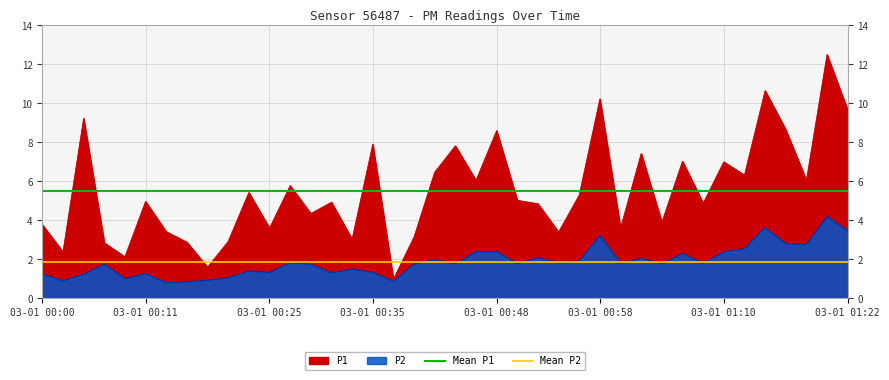

Does the chart display data point markers on the line(s)?

No